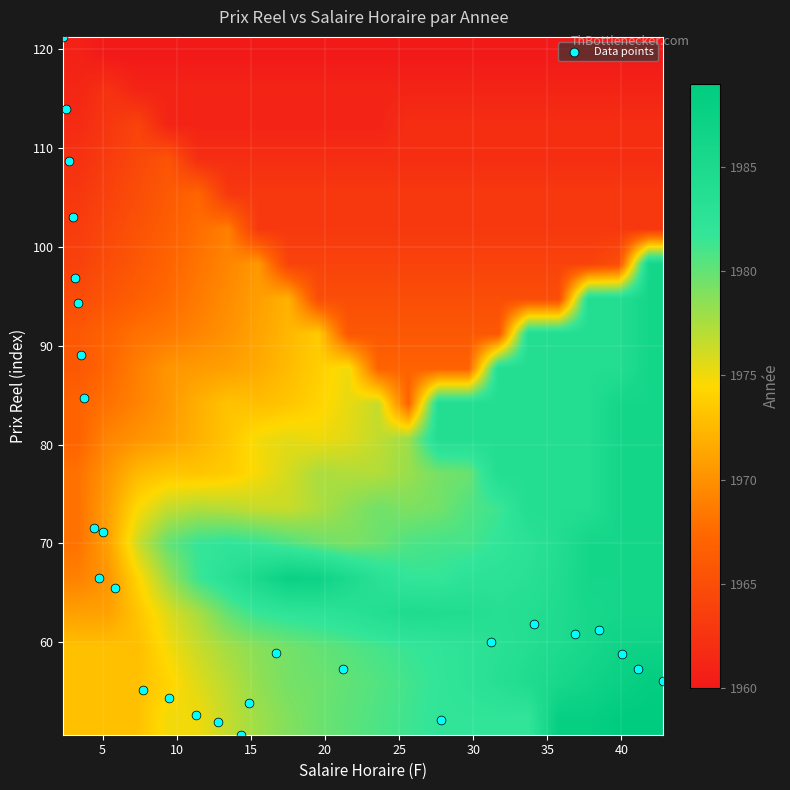

Reading right to left, list all the values displayed in this chart.

56.0	57.3	58.8	61.2	60.9	61.8	60.0	52.2	57.3	58.9	53.9	50.6	52.0	52.7	54.4	55.2	65.5	71.1	66.5	71.6	84.8	89.0	94.3	96.8	103.0	108.7	114.0	121.3